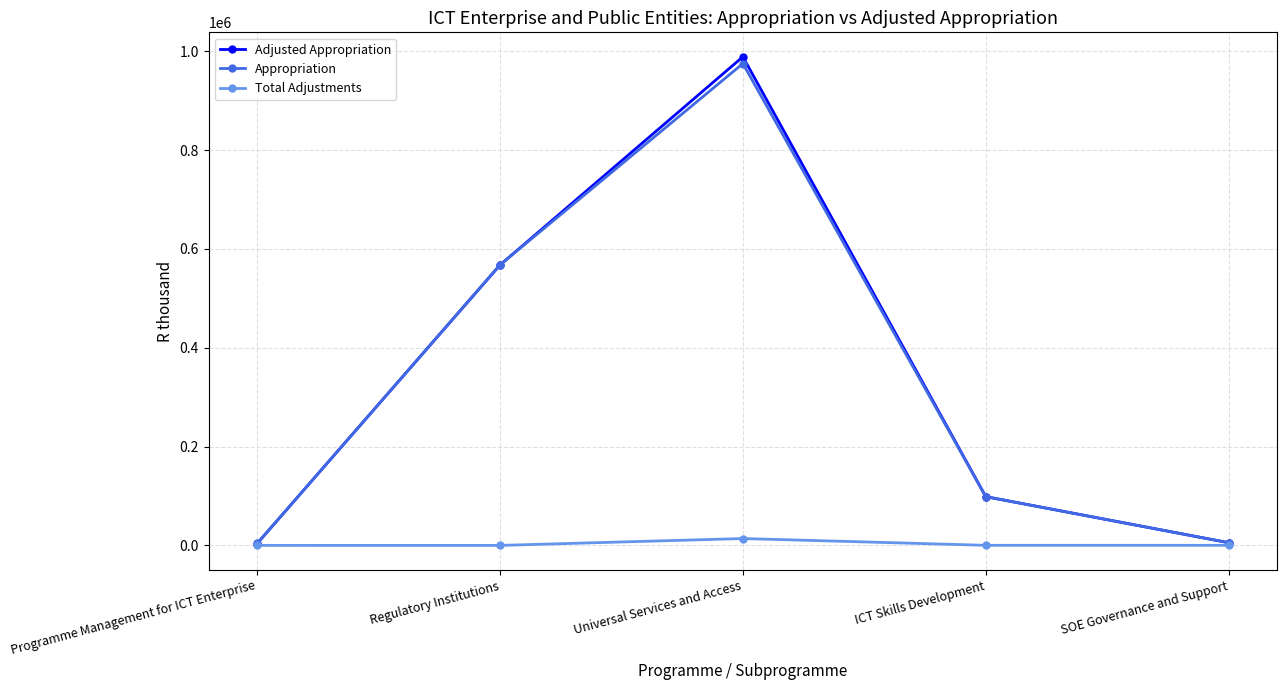

What is the maximum value for Adjusted Appropriation?

988821